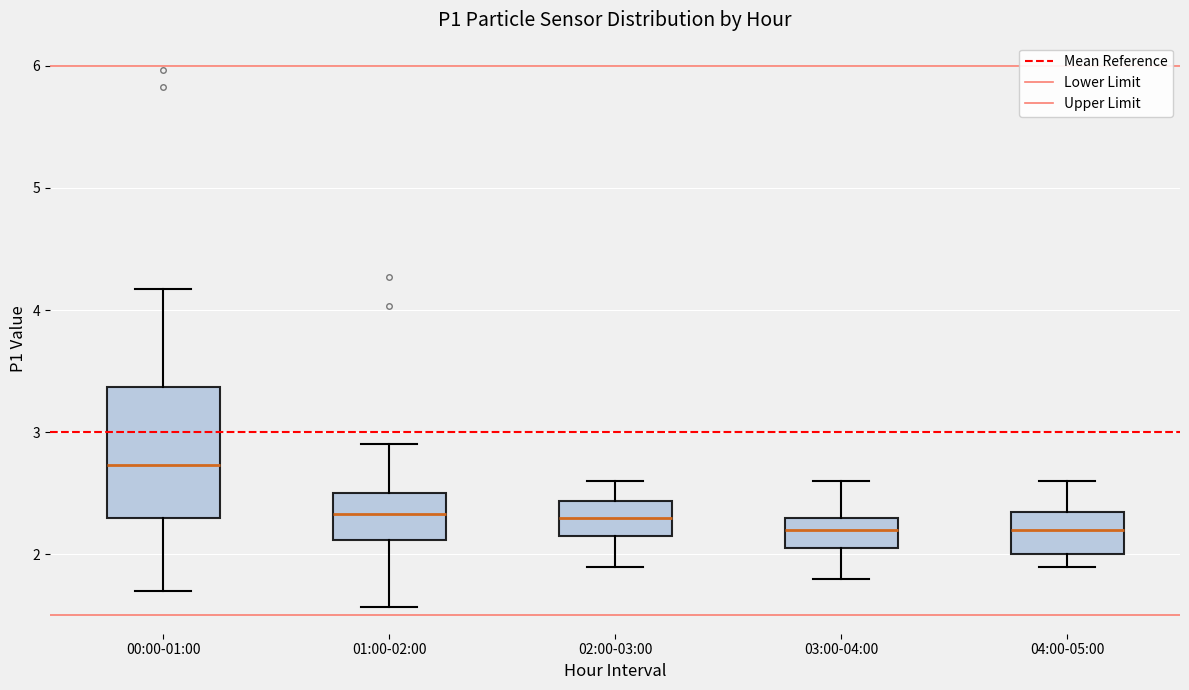

Which box's median line is the highest?

00:00-01:00